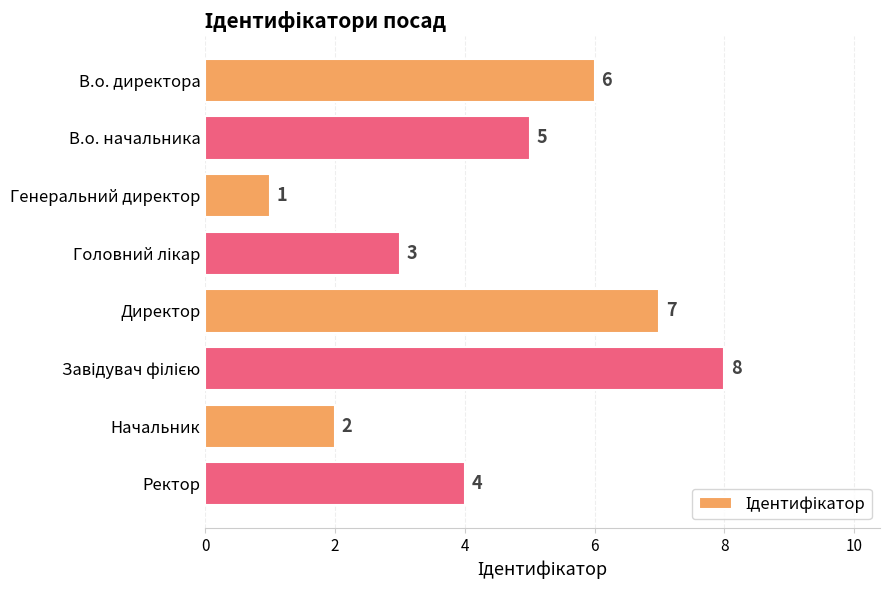

Approximately how many times larger is the value at В.о. начальника compared to Директор?

0.7